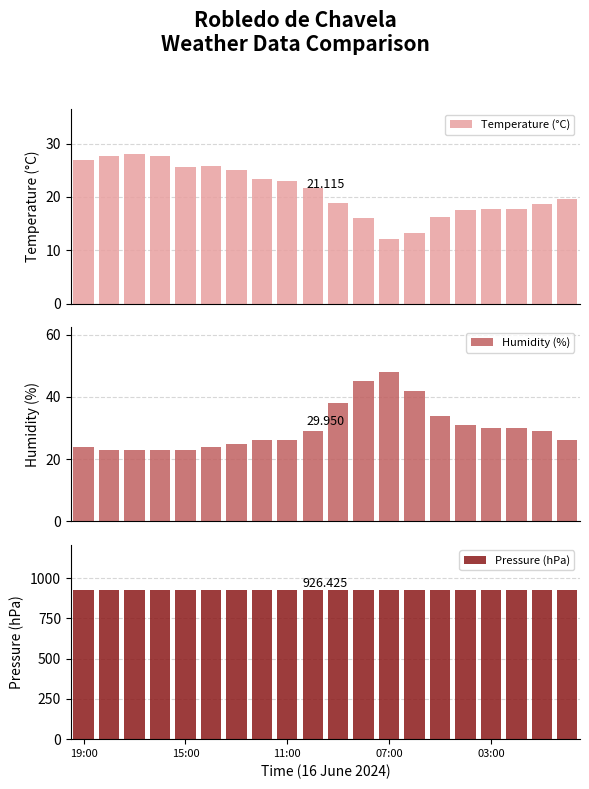

Is it true that Humidity (%) equals 34.0 at 14?

True